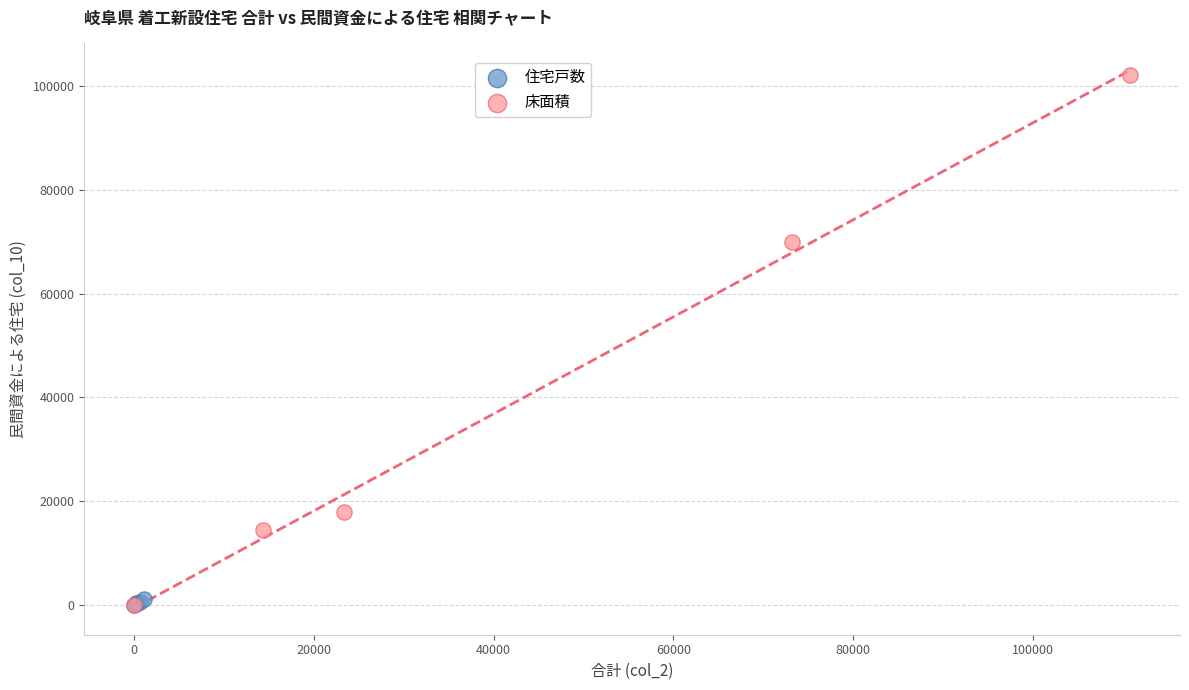

What are all the series names shown in the legend?

住宅戸数, 床面積